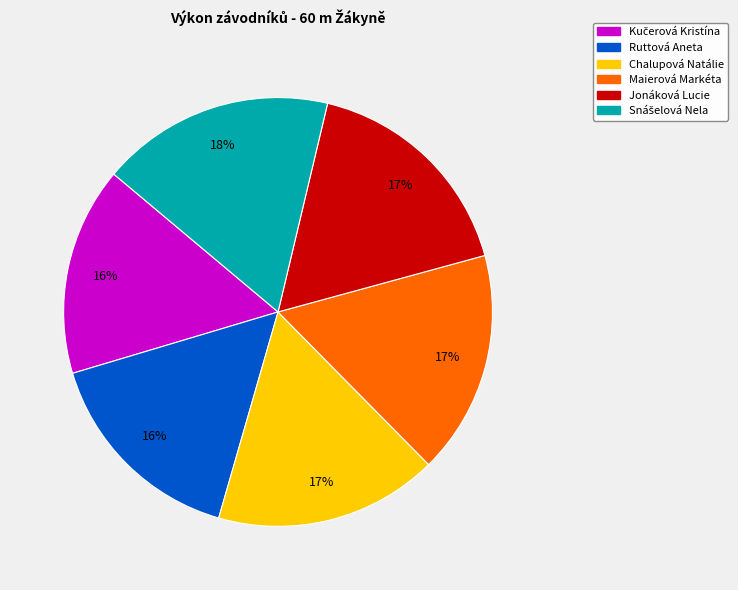

To the nearest percent, what is the average slice percentage?

17%